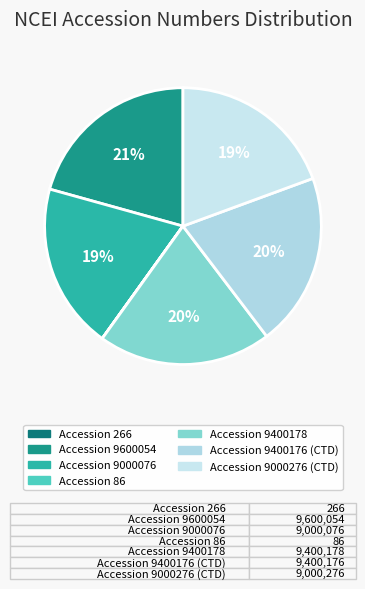

To the nearest percent, what is the difference between the Accession 86 and Accession 9000276 (CTD) slice percentages?

19%